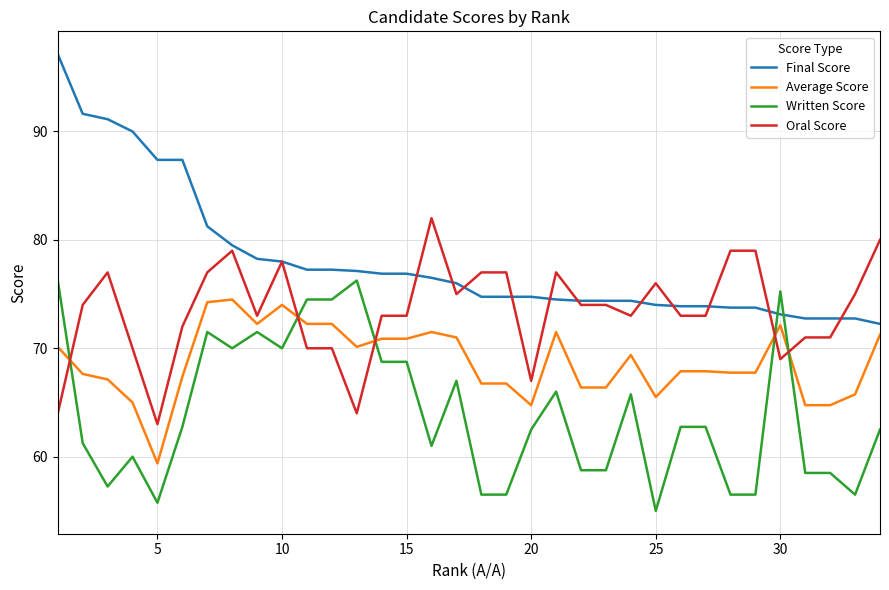

Rank the series by their average value, from highest to lowest.

Final Score, Oral Score, Average Score, Written Score